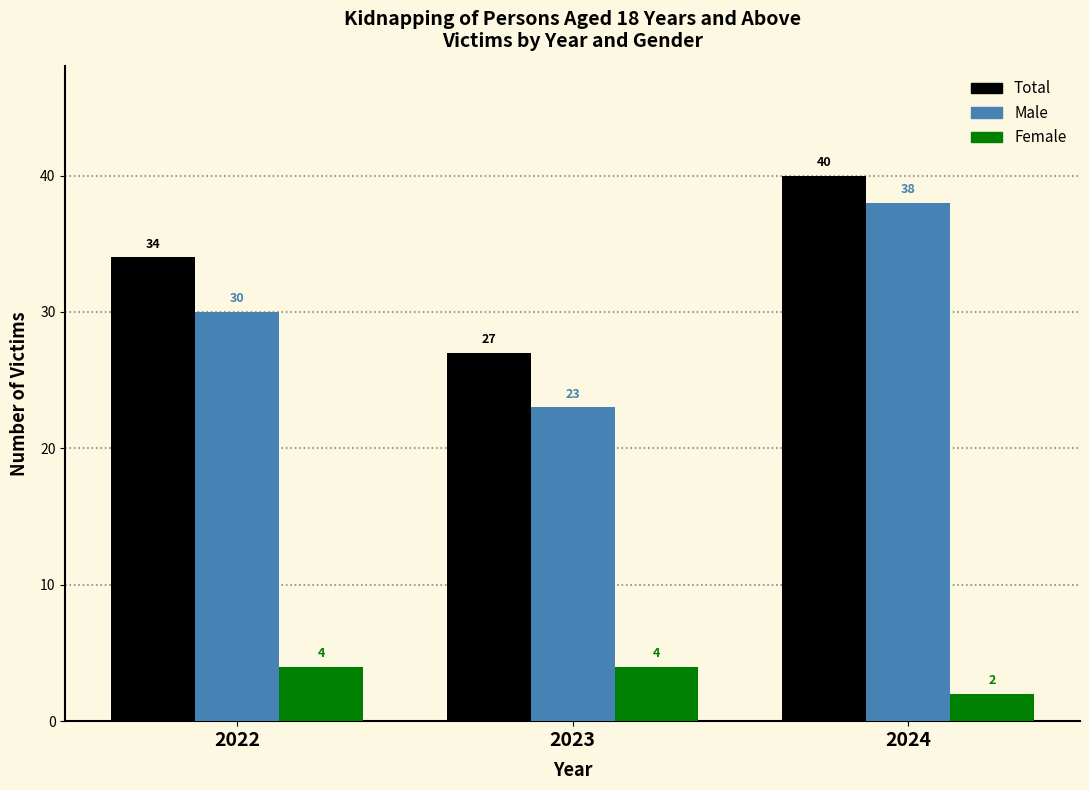

Reading left to right, list all the values displayed in this chart.

Total: 2022=34	2023=27	2024=40
Male: 2022=30	2023=23	2024=38
Female: 2022=4	2023=4	2024=2